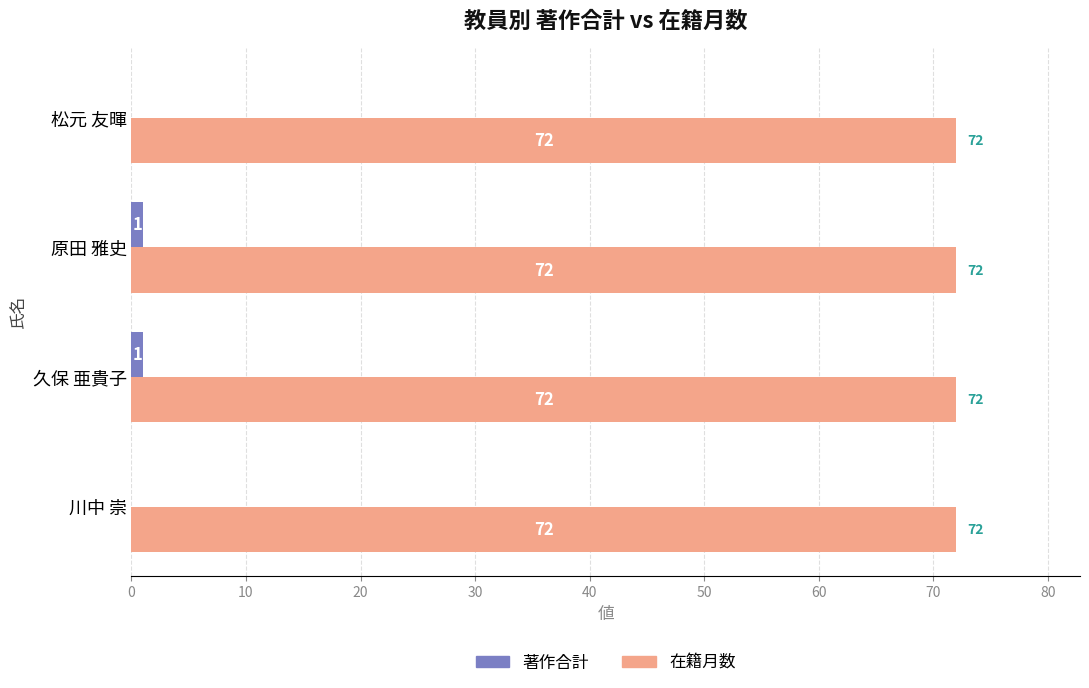

Is the value of 在籍月数 at 松元 友暉 greater than the value of 著作合計 at 松元 友暉?

Yes